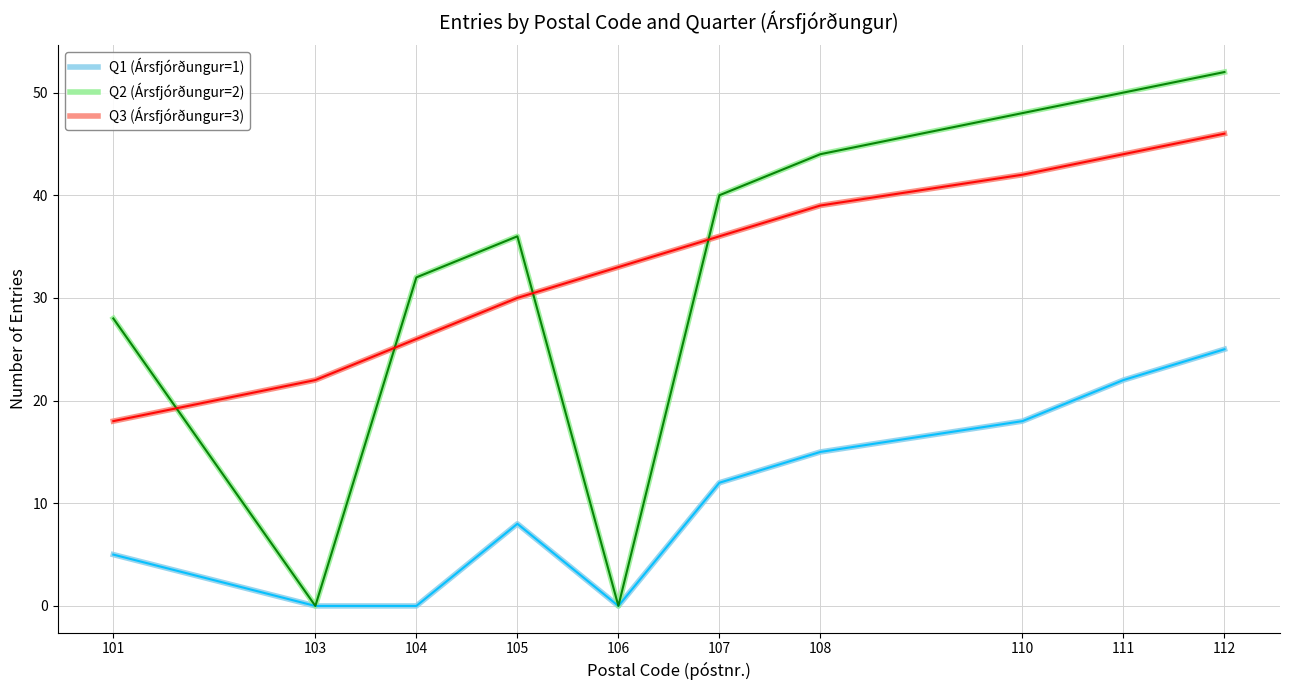

What are all the series names shown in the legend?

Q1 (Ársfjórðungur=1), Q2 (Ársfjórðungur=2), Q3 (Ársfjórðungur=3)